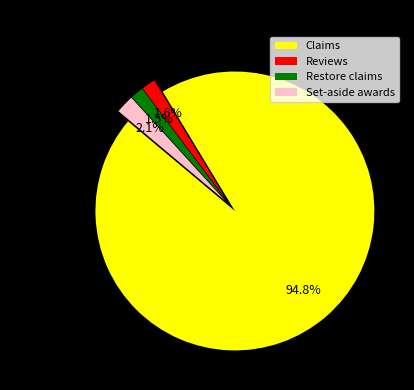

How many segments does this pie chart have?

4